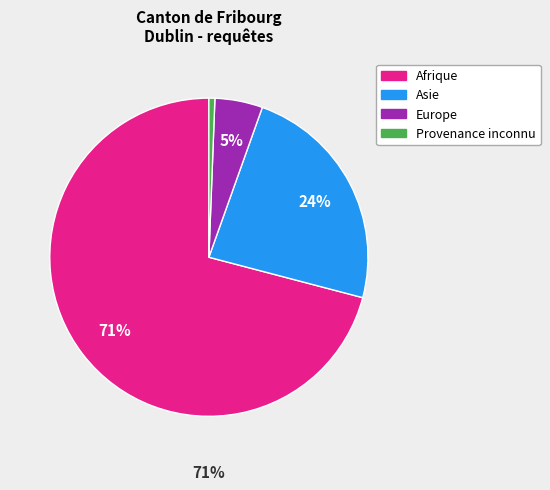

How many slices are in this pie chart?

4